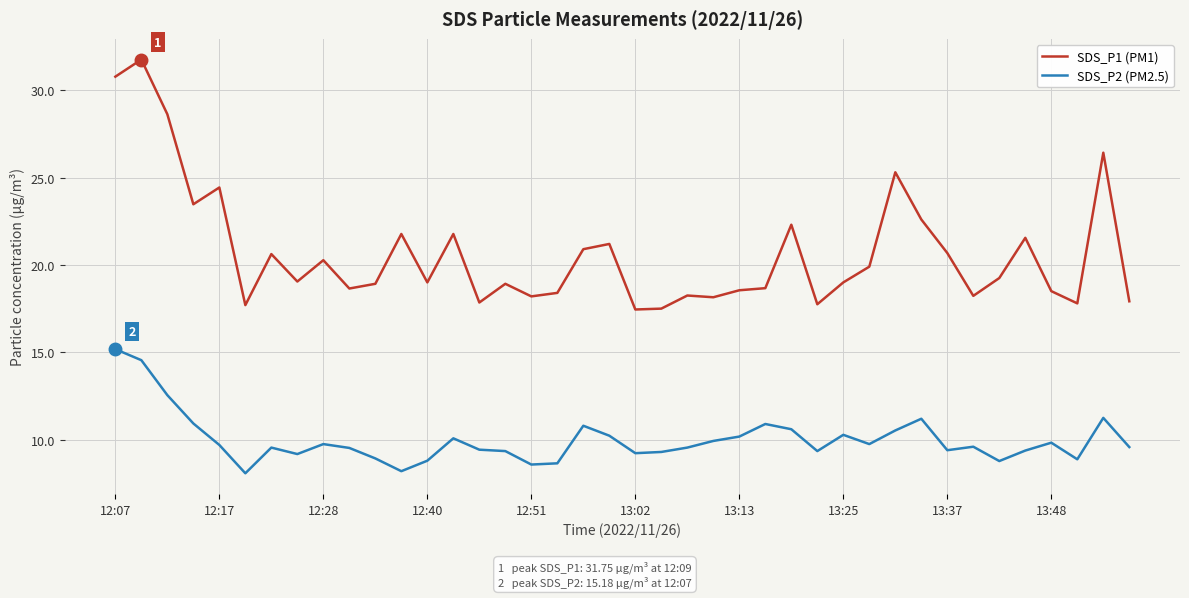

Which series has the largest range (max minus min)?

SDS_P1 (PM1)